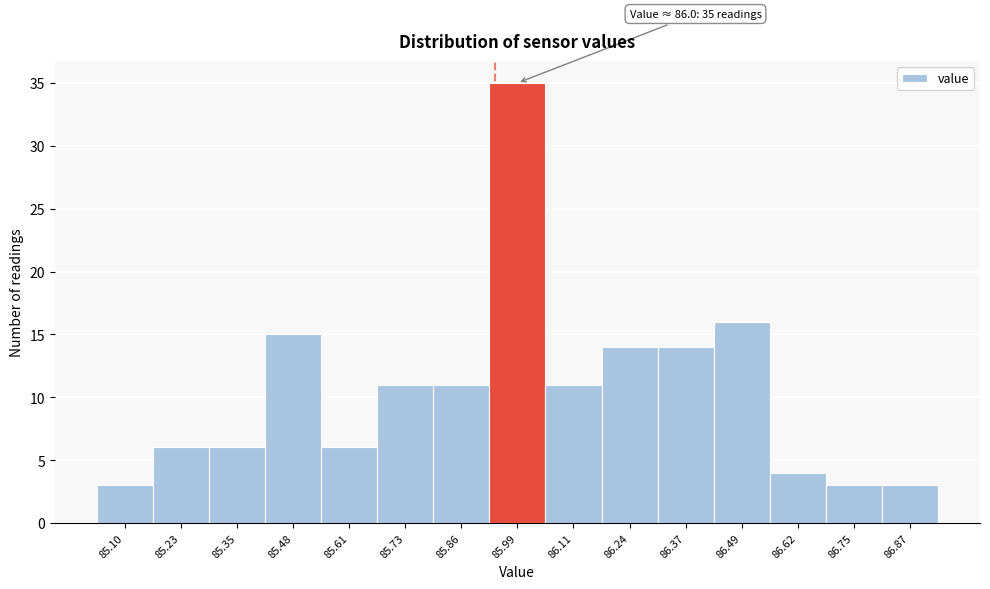

Reading left to right, list all the values displayed in this chart.

85.10=3	85.23=6	85.35=6	85.48=15	85.61=6	85.73=11	85.86=11	85.99=35	86.11=11	86.24=14	86.37=14	86.49=16	86.62=4	86.75=3	86.87=3